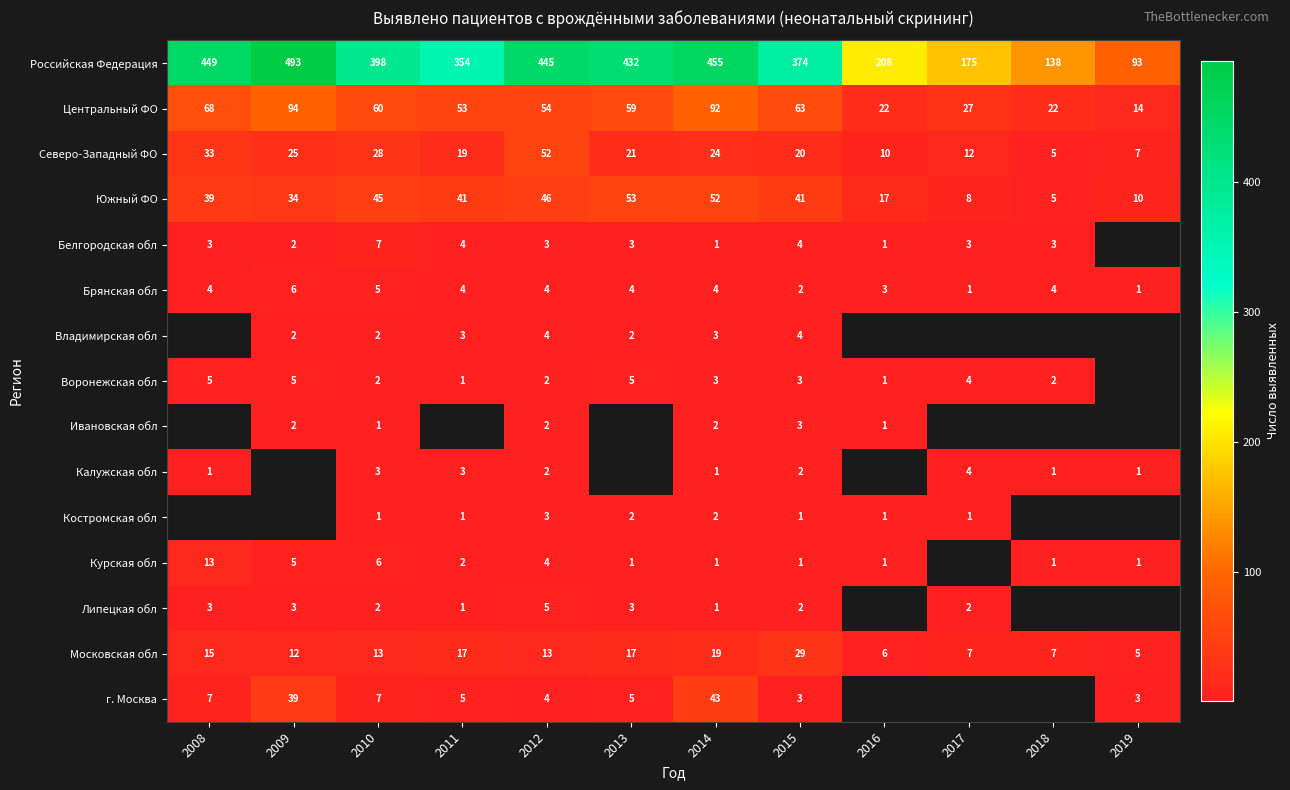

Which has a higher value, 2008 or 2009?

2009